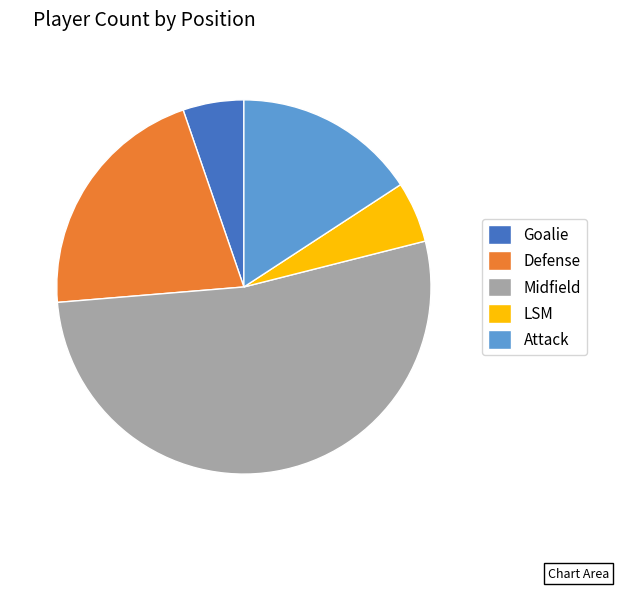

True or false: Defense accounts for 30% of the total.

False